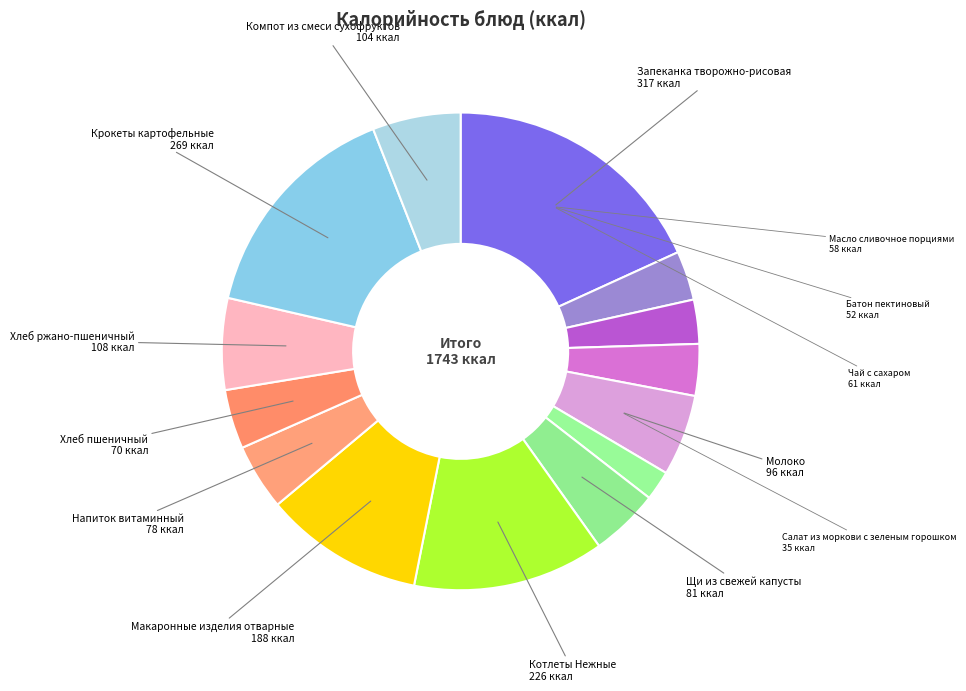

To the nearest percent, what is the difference between the largest and smallest slice percentages?

16%